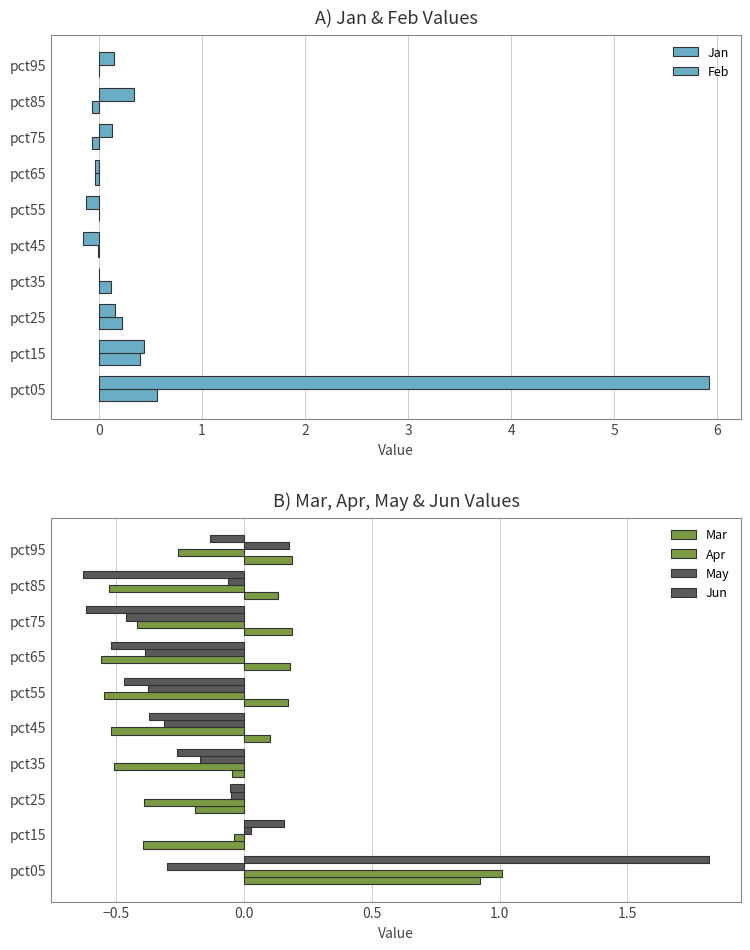

The value of Apr at pct05 is 1.0. True or false?

True